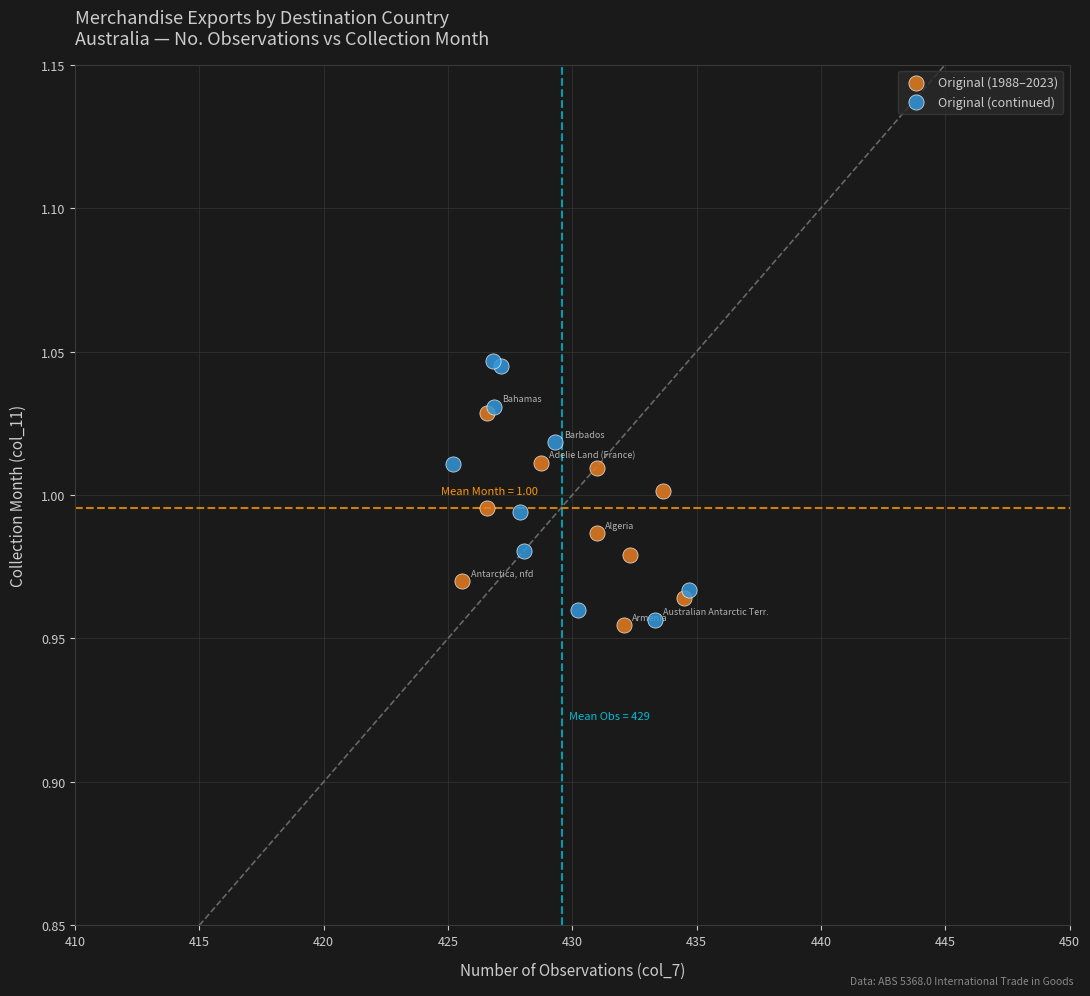

Which series has the widest spread of Y values?

Original (continued)